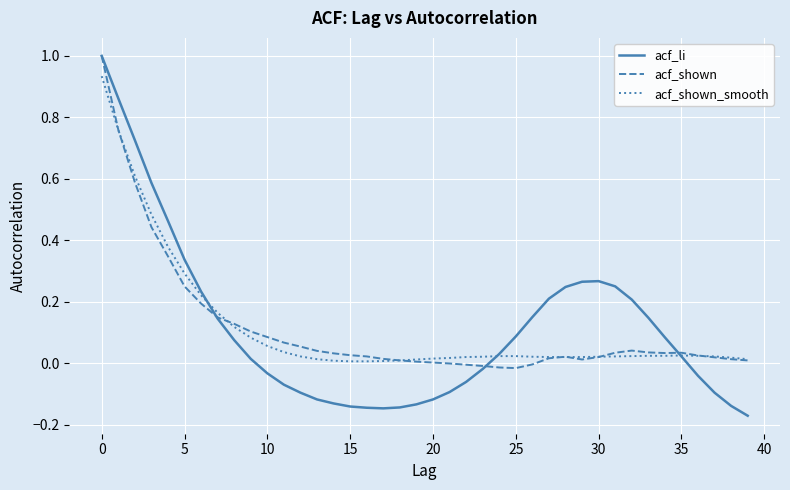

What is the maximum value shown in the chart?

1.0